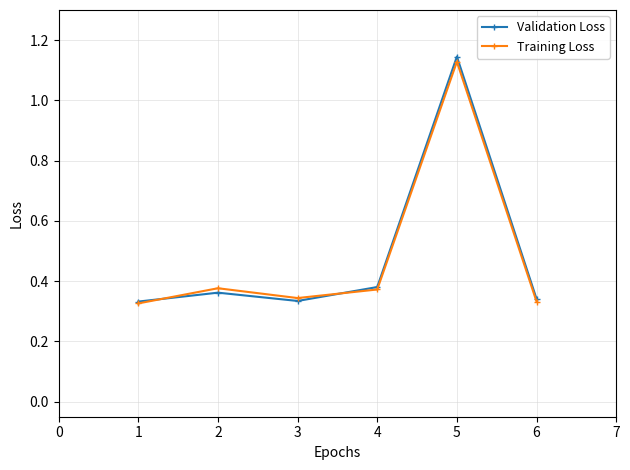

How many Validation Loss values are between 0 and 1?

5